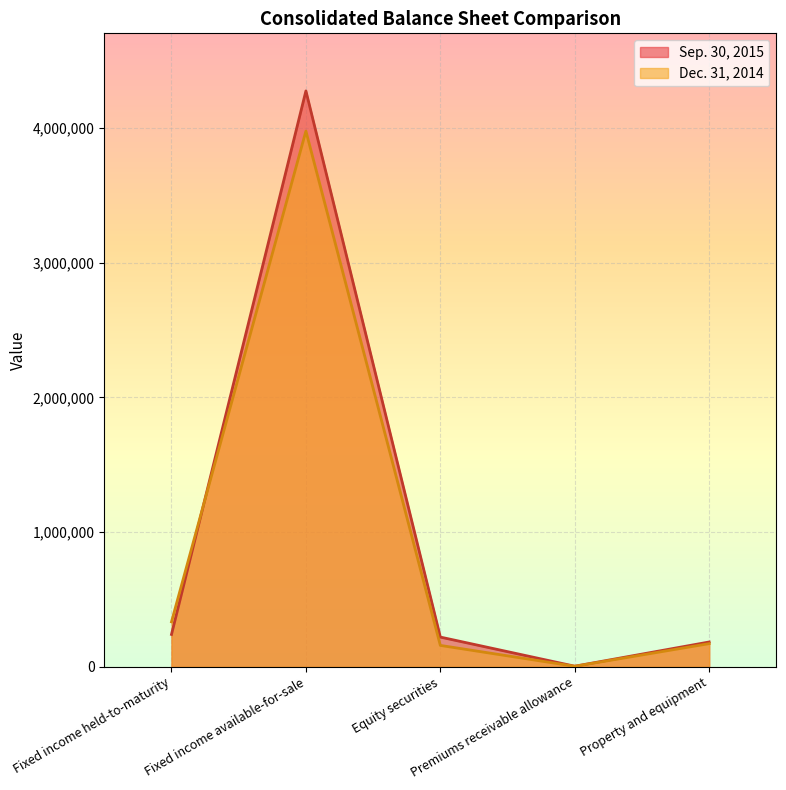

Is the value of Sep. 30, 2015 at Fixed income available-for-sale greater than the value of Dec. 31, 2014 at Property and equipment?

Yes